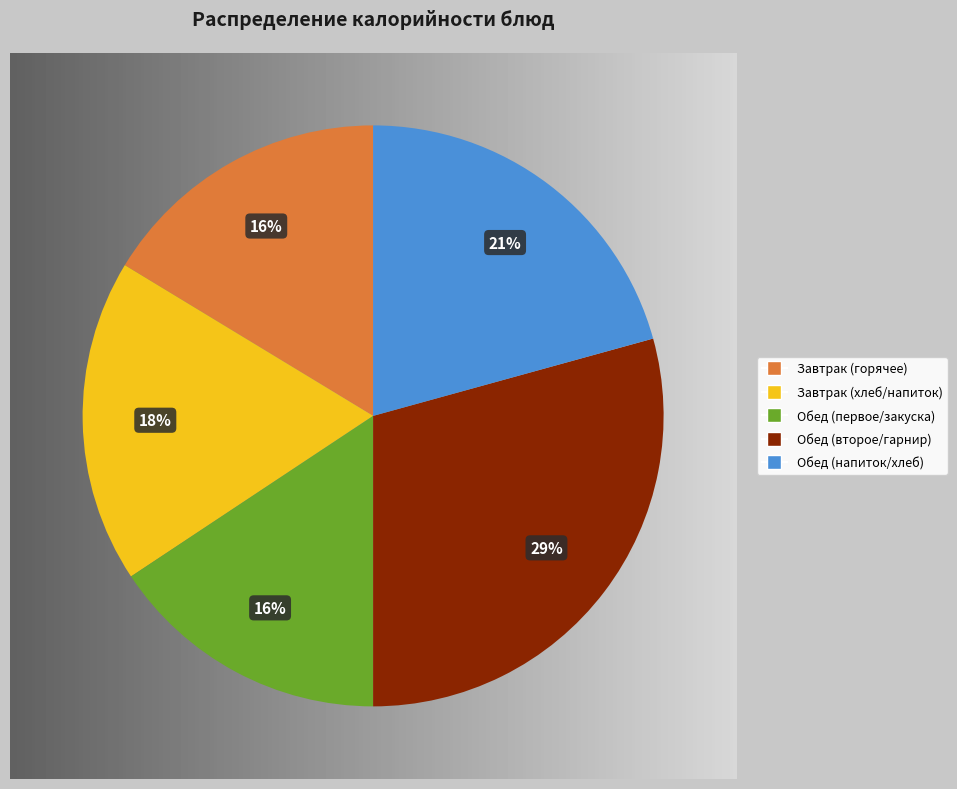

Is Обед (напиток/хлеб) the majority of the pie?

No